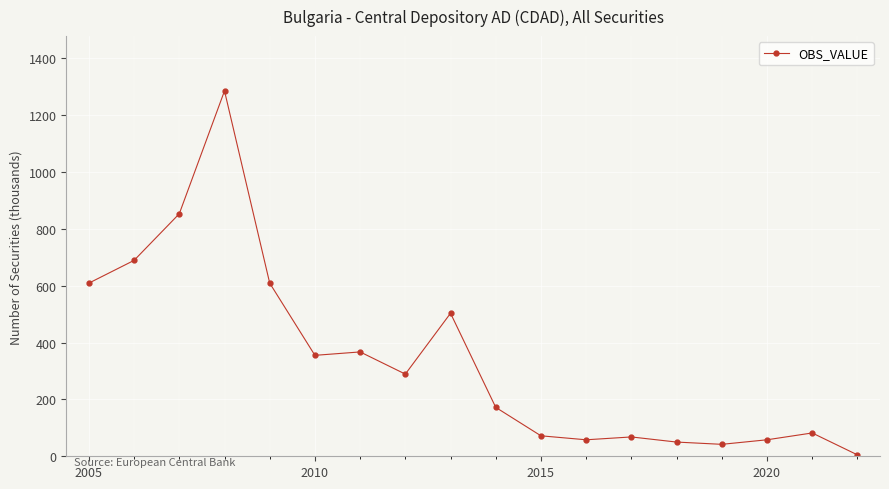

True or false: the data has more than 1 interior local peaks.

True